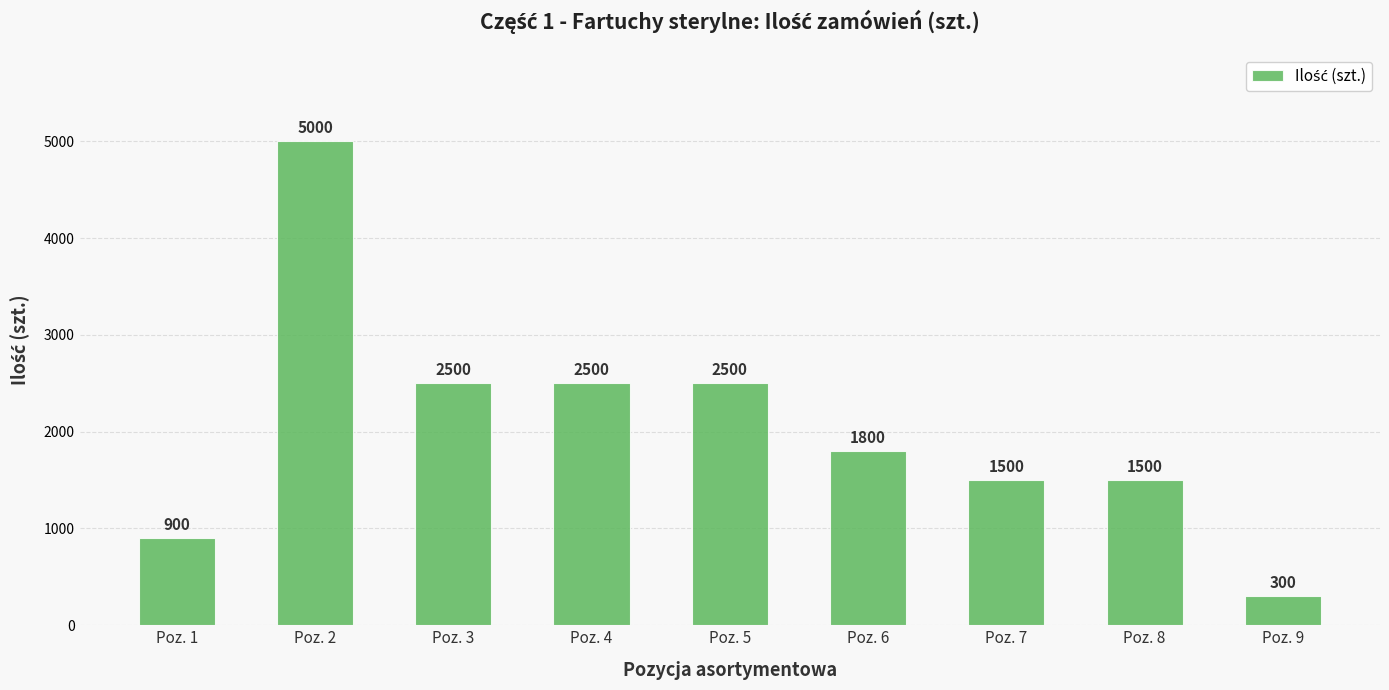

What value does the data have at Poz. 9, to the nearest 10?

300